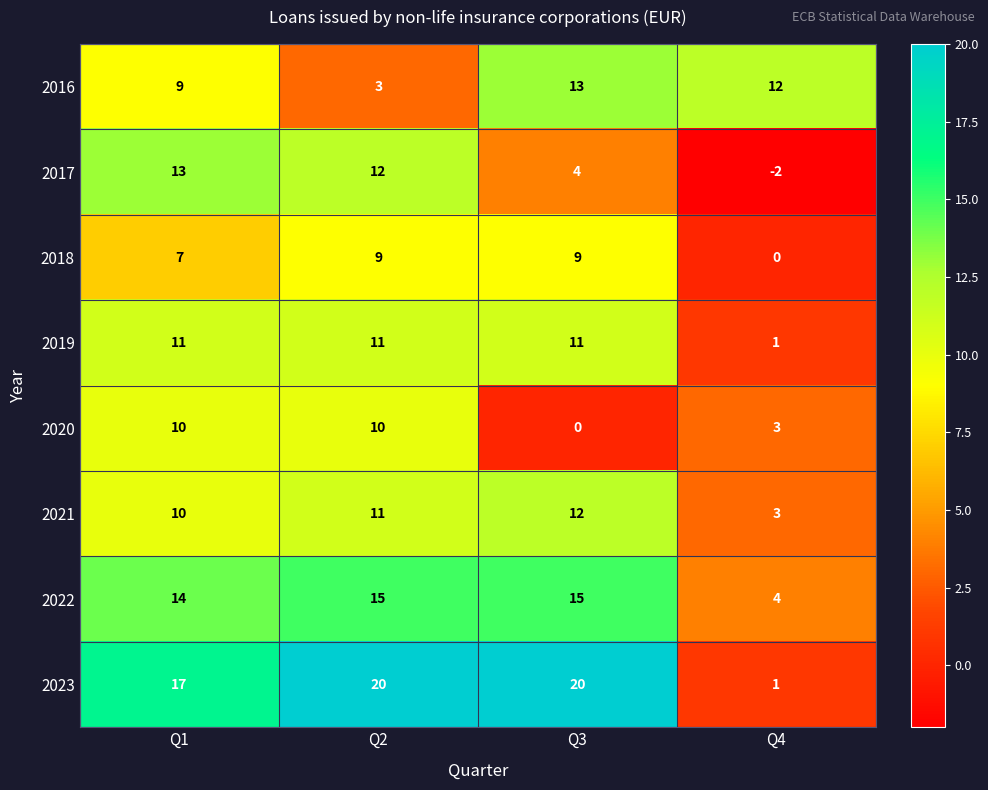

How many values in 2017 are below zero?

1